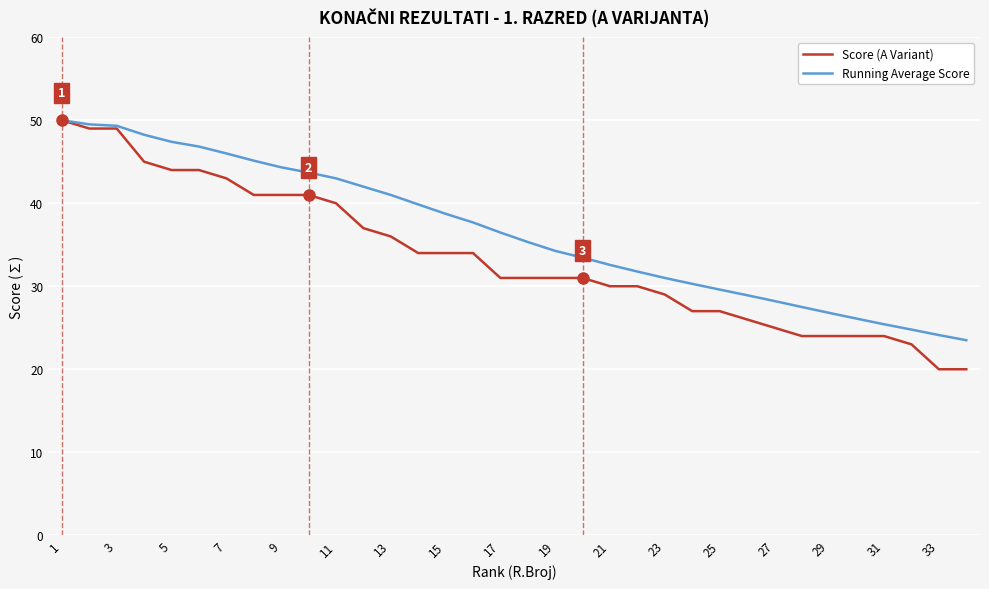

Which series has the largest total across all categories?

Running Average Score